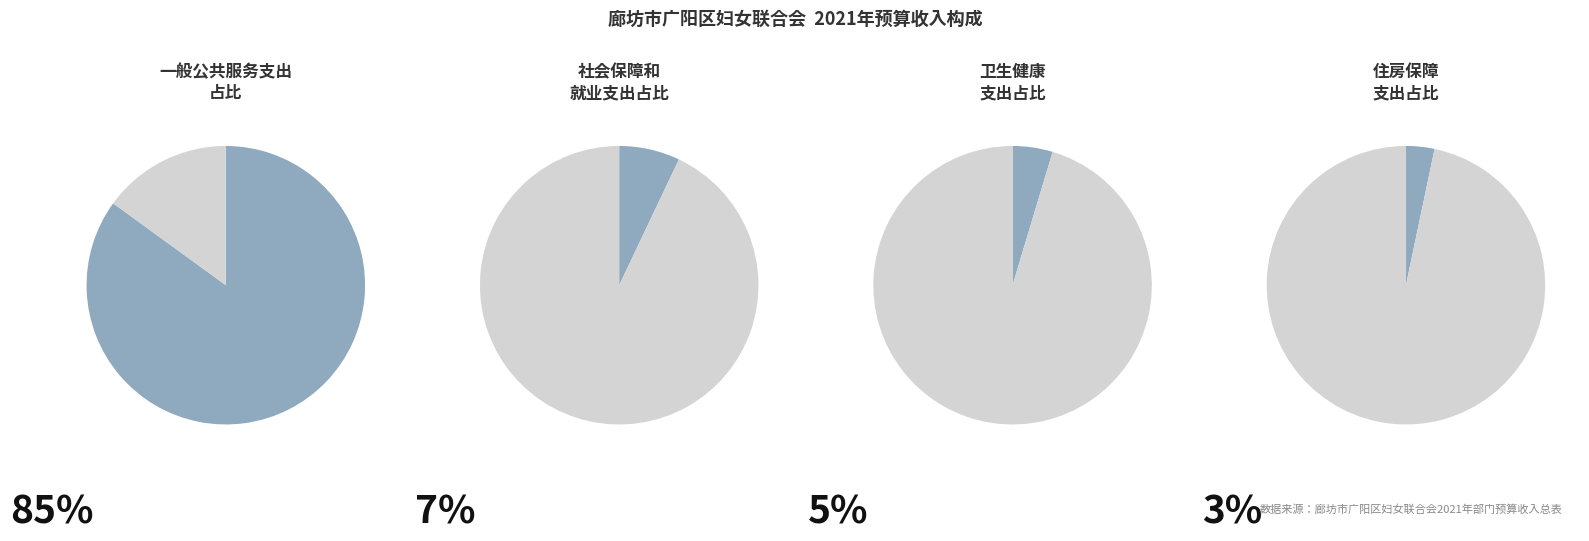

What portion of the pie excludes 一般公共服务支出?

15.0%